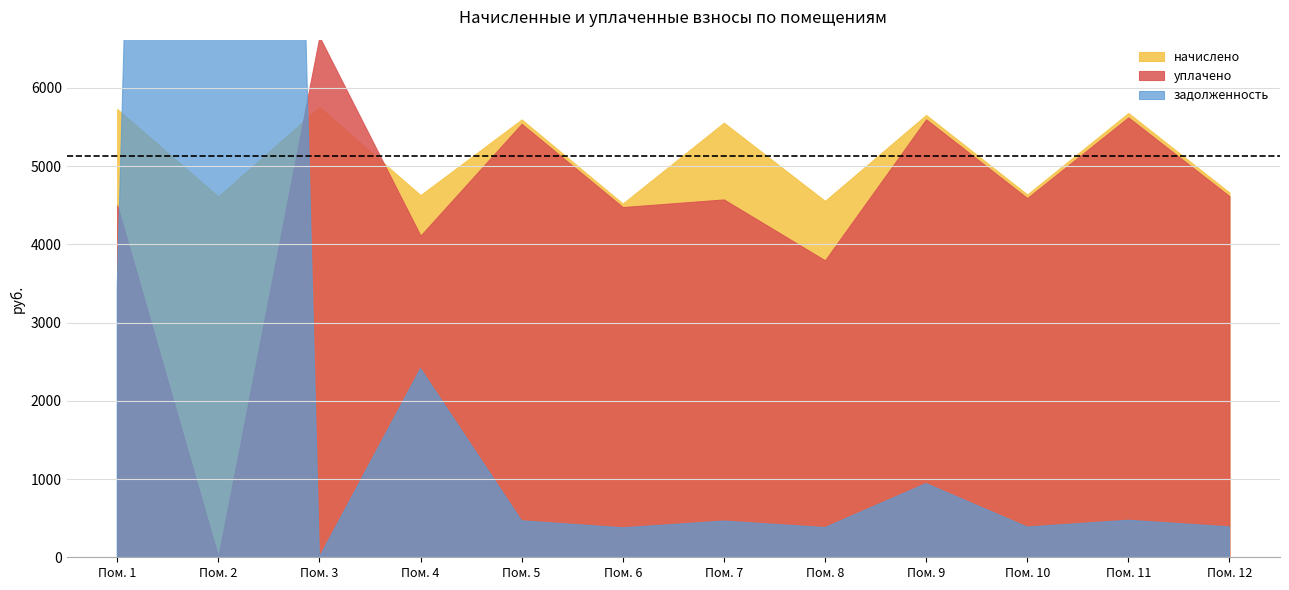

Reading right to left, transcribe all the data shown in this chart.

начислено: 4663.2	5680.1	4638.4	5655.4	4555.7	5556.1	4522.6	5597.4	4630.1	5754.5	4613.5	5729.8
уплачено: 4616.9	5623.8	4592.4	5599.3	3796.4	4575.0	4477.7	5541.9	4112.0	6656.5	0.0	4500.0
задолженность: 388.6	473.3	386.5	942.6	379.6	463.0	376.9	466.4	2412.4	1.6	50084.4	3444.2